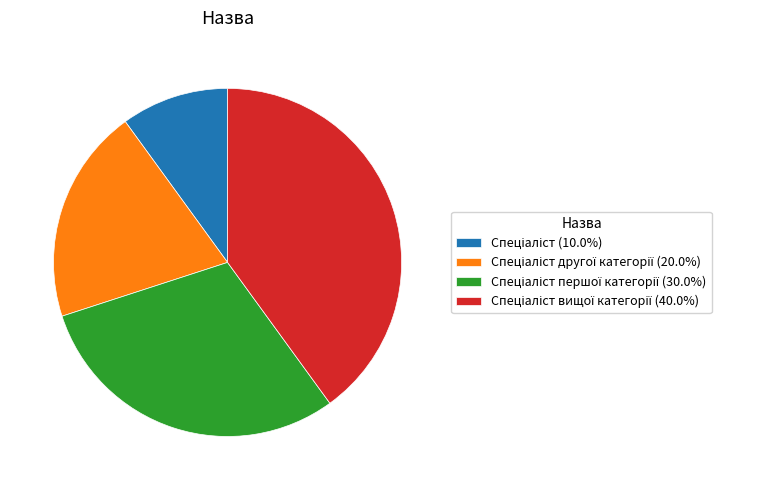

Does any single category account for the majority?

No